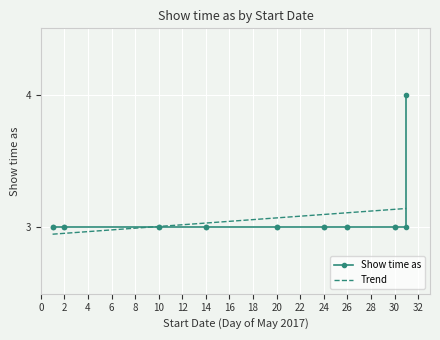

Where is the data nearest to the value 3?

1/5/2017